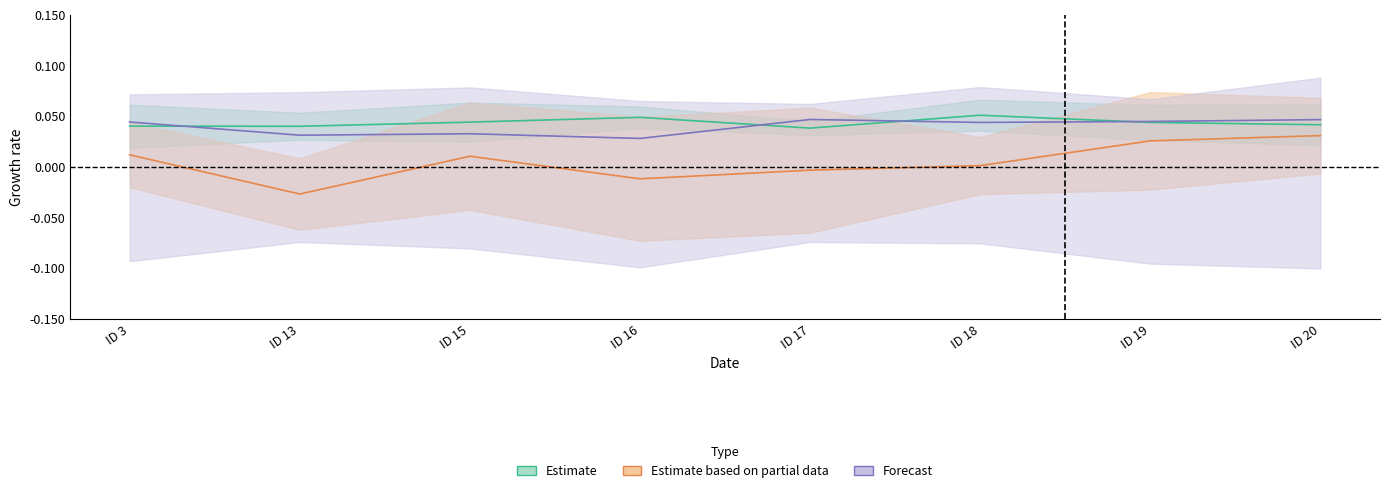

How many distinct data groups are displayed?

3